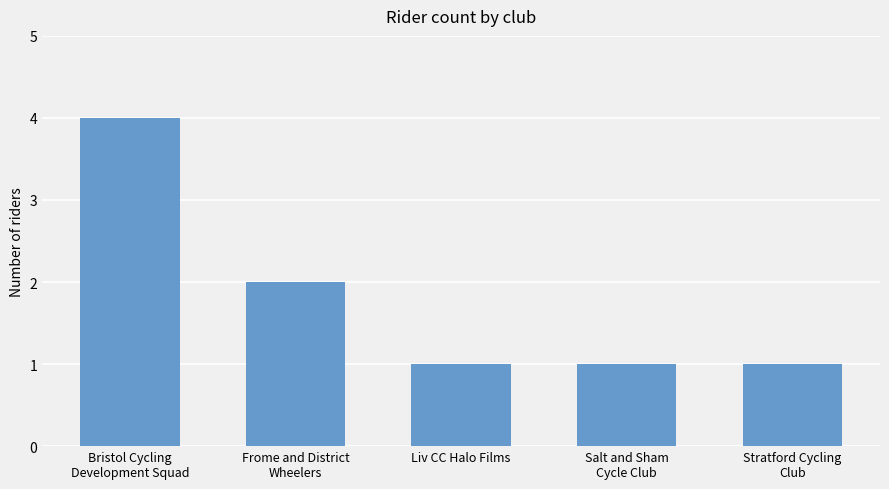

The chart shows a value of 6 at Bristol Cycling
Development Squad. True or false?

False